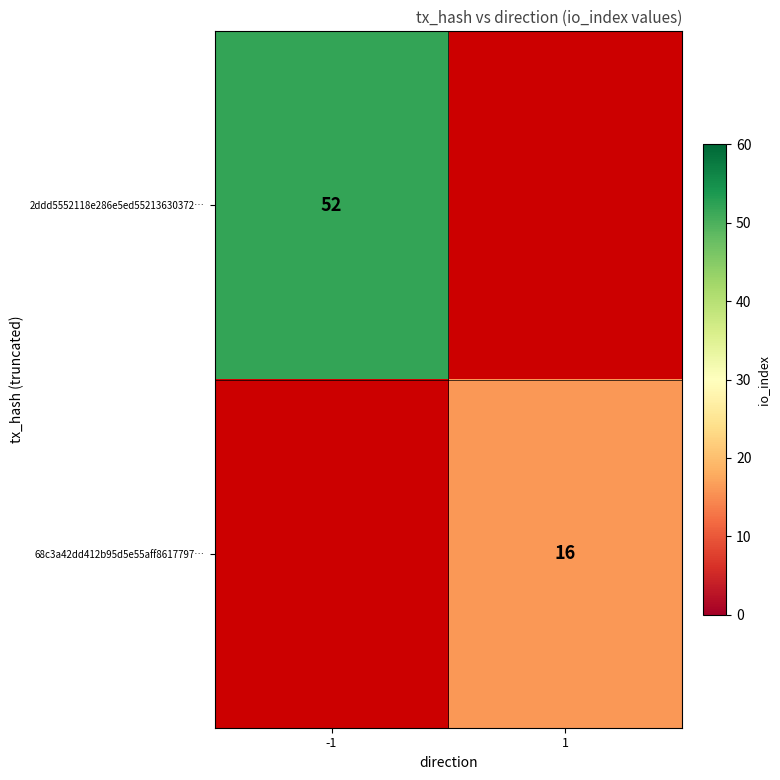

The 2ddd5552118e286e5ed55213630372… series shows 52 at -1. True or false?

True